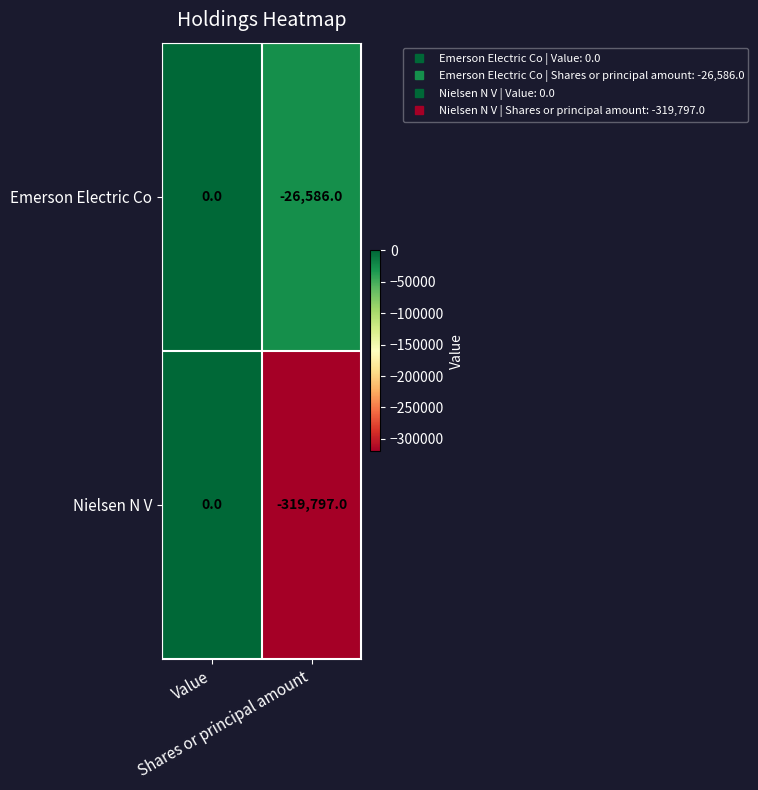

List the series in order of their overall mean, highest first.

Emerson Electric Co, Nielsen N V